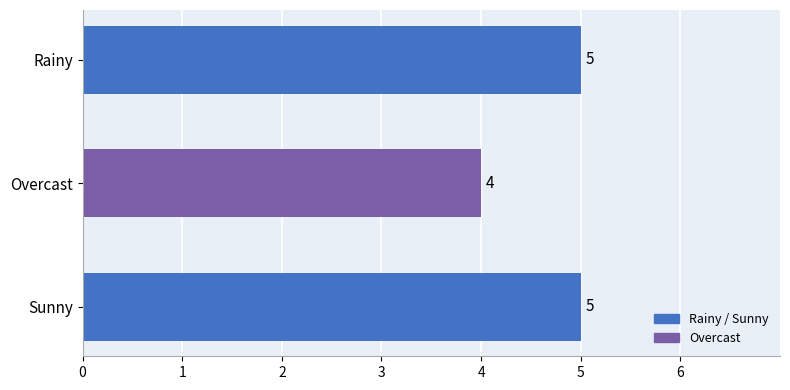

What is the label of the 2nd bar from the bottom?

Overcast